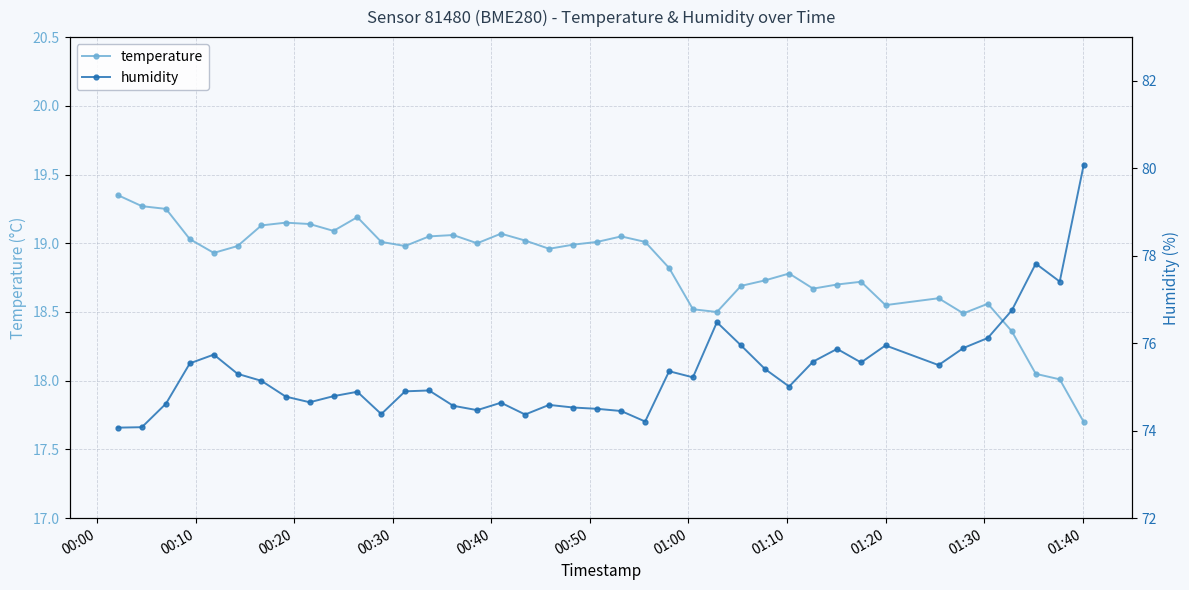

How many series are shown in this chart?

2